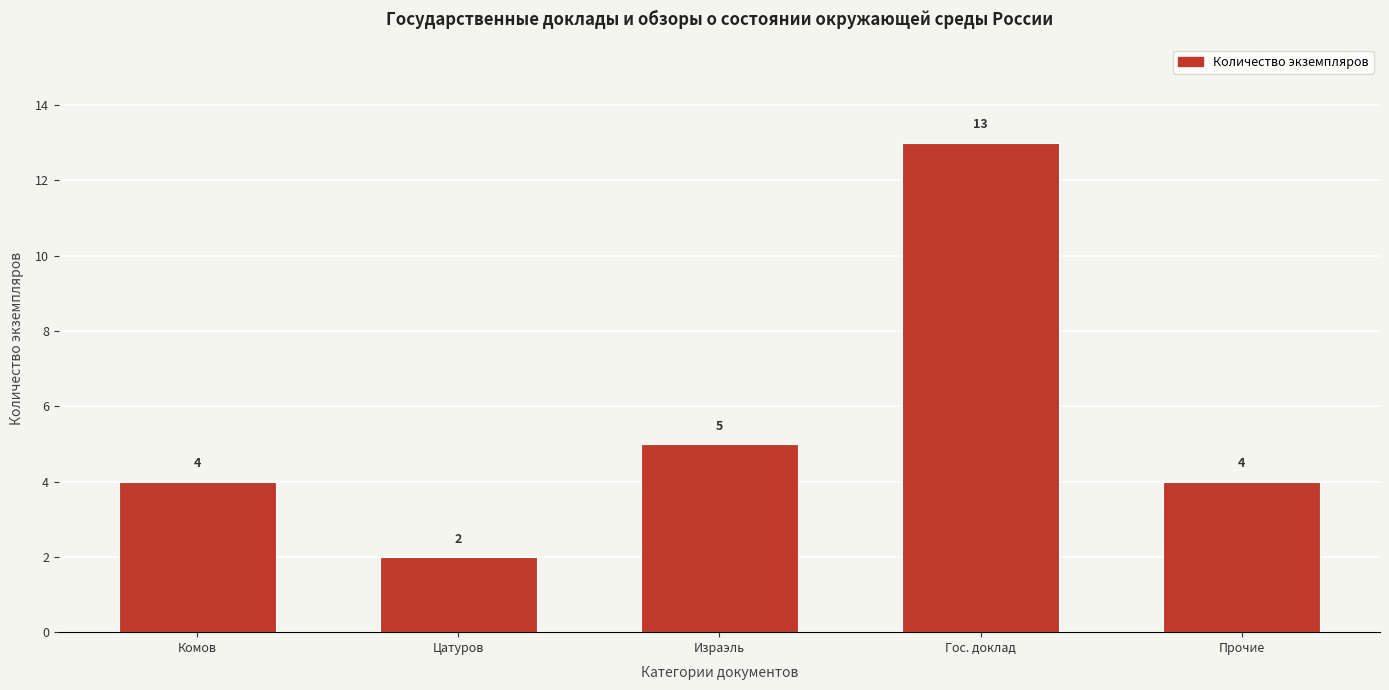

Reading left to right, list all the values displayed in this chart.

Комов=4	Цатуров=2	Израэль=5	Гос. доклад=13	Прочие=4